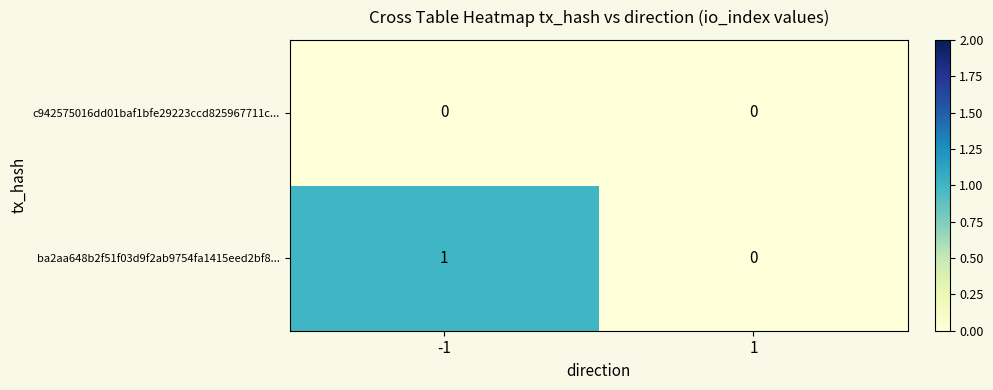

Rank the series by their maximum value, from lowest to highest.

c942575016dd01baf1bfe29223ccd825967711c..., ba2aa648b2f51f03d9f2ab9754fa1415eed2bf8...